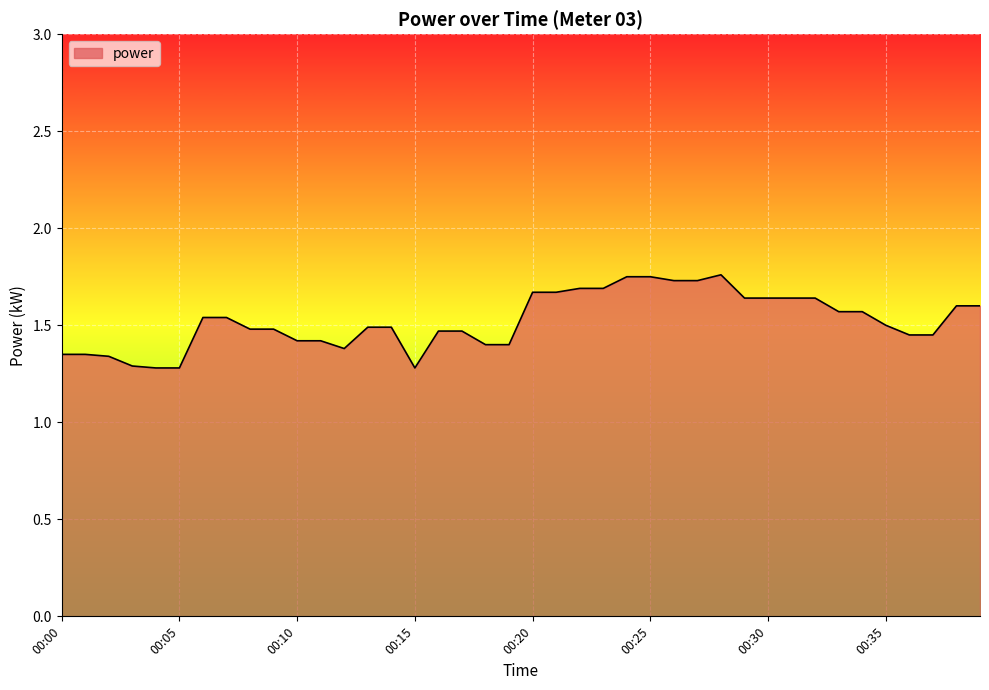

What is the difference between the maximum and minimum values?

0.5